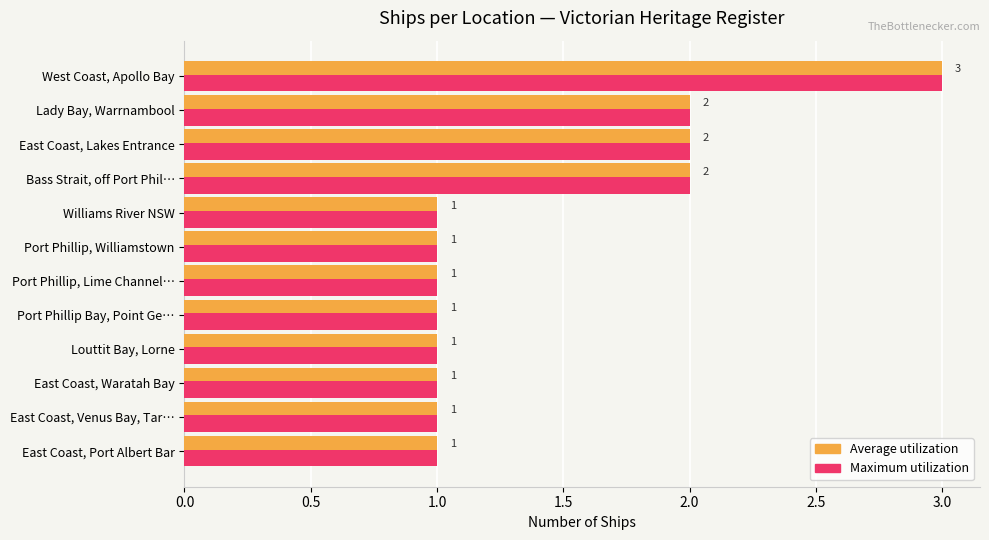

How many data points does each series have?

12